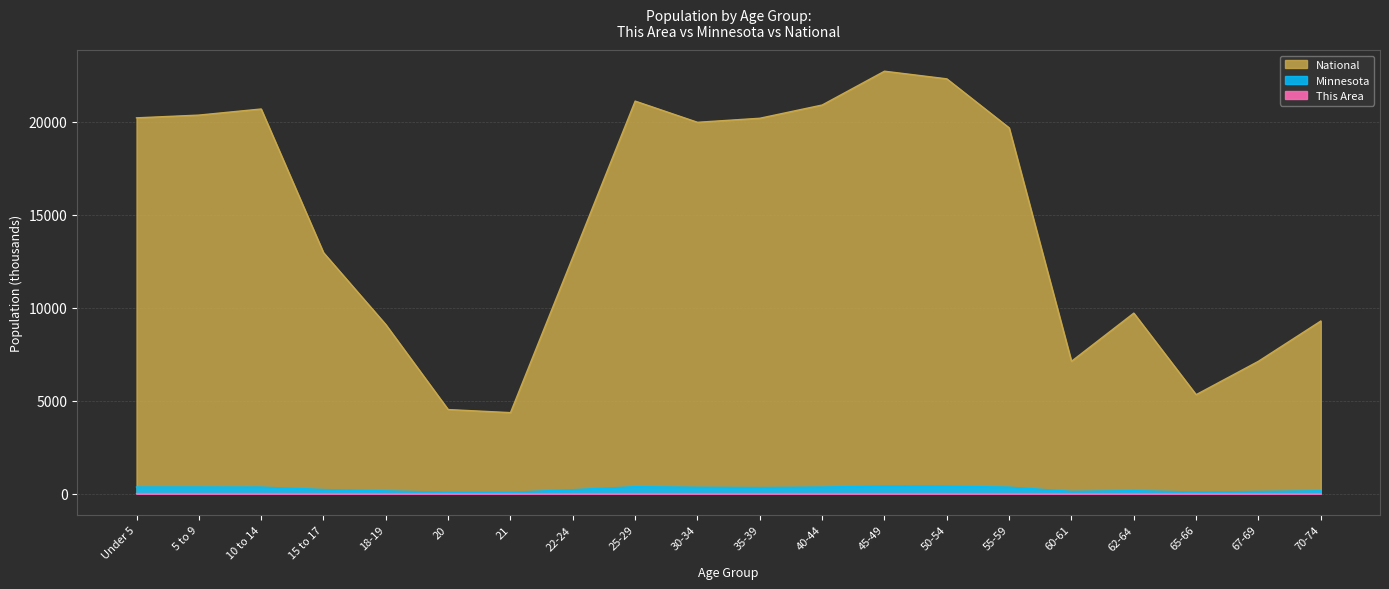

Read the This Area value at 55-59.

2.9